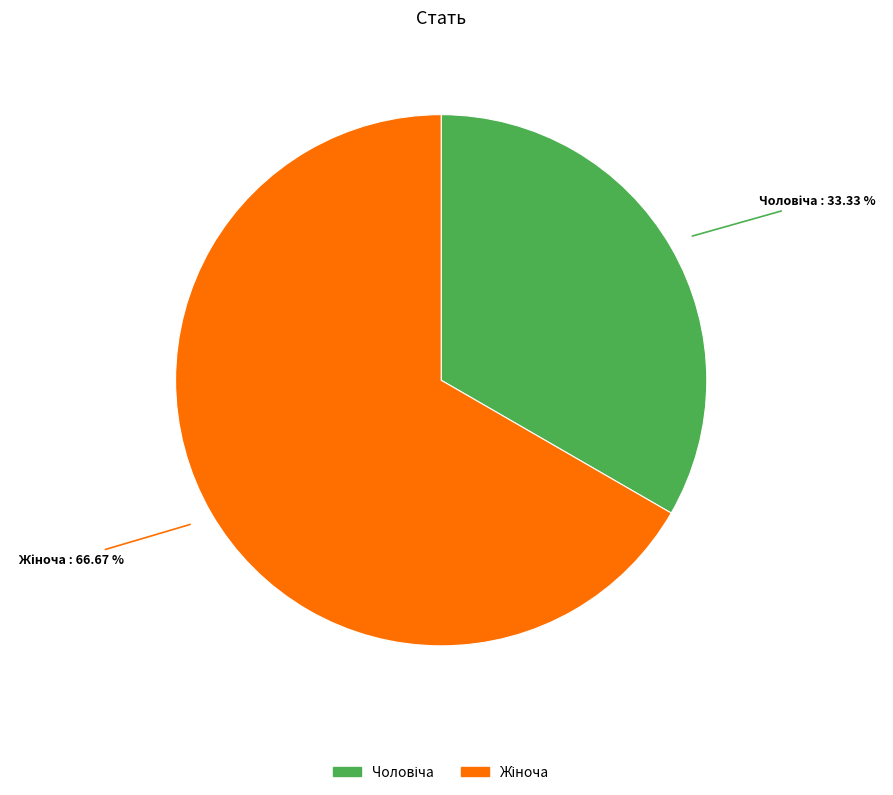

Does any single category account for the majority?

Yes